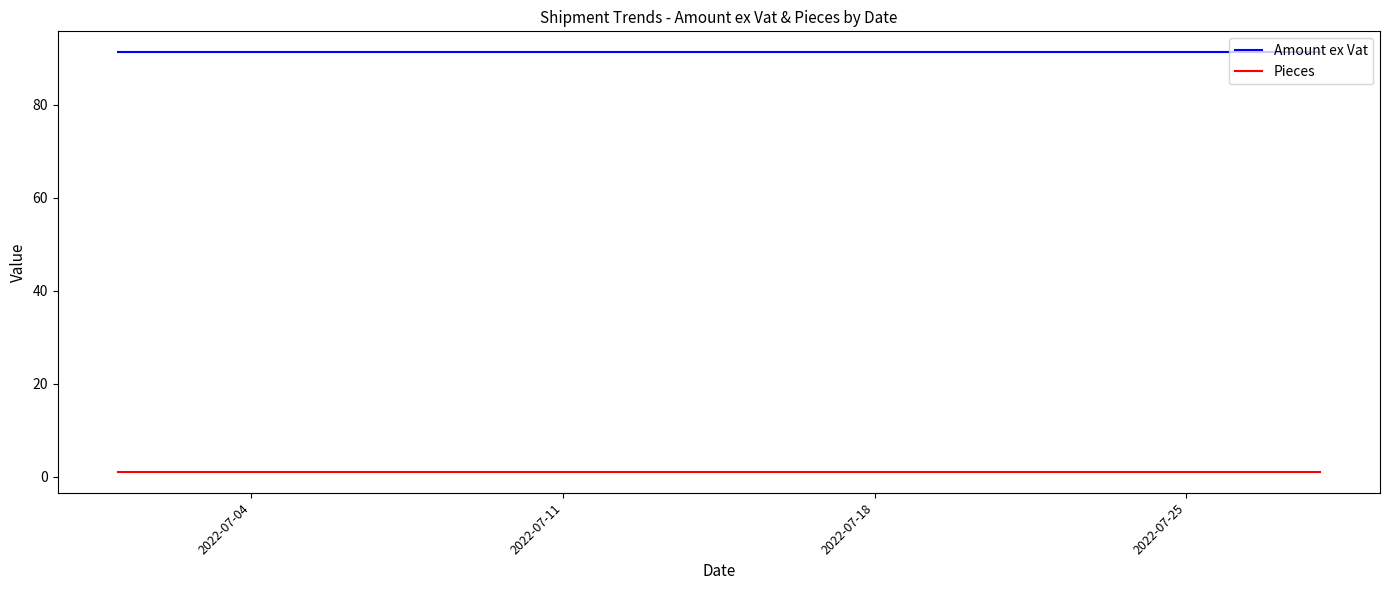

True or false: Pieces and Amount ex Vat intersect in this chart.

False